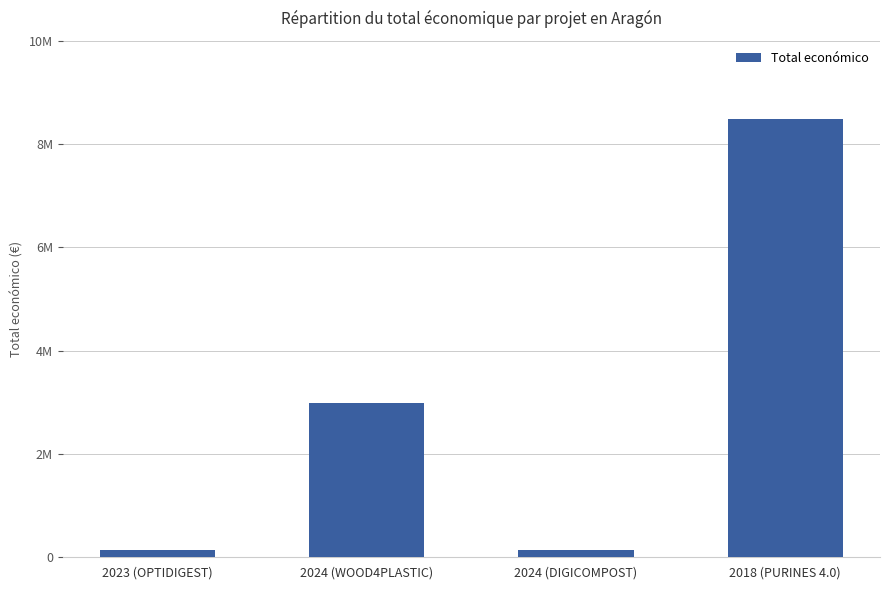

Are the bars horizontal?

No